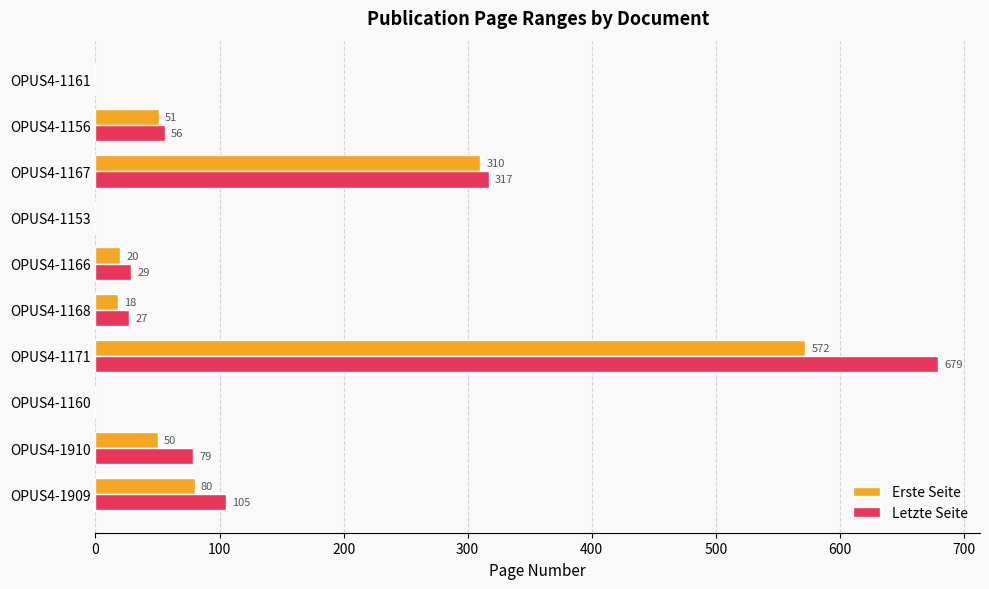

Where is Erste Seite nearest to the value 286?

OPUS4-1167